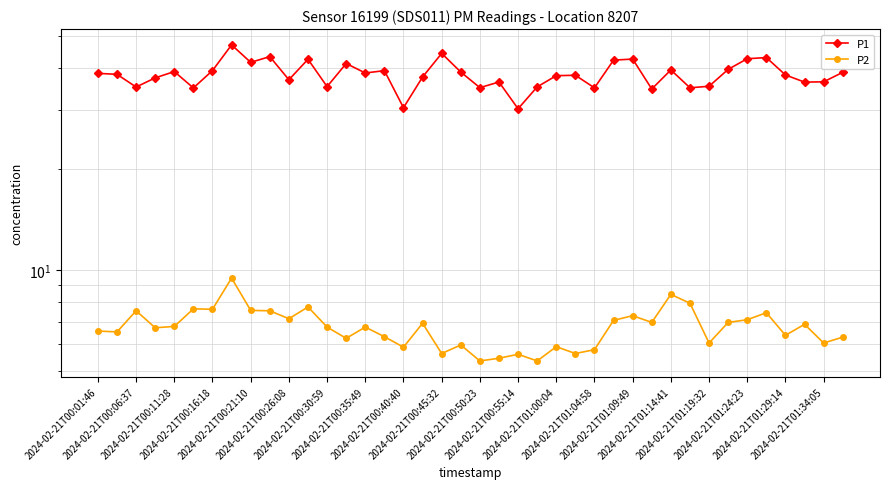

The P2 series shows 3.5 at 39. True or false?

False